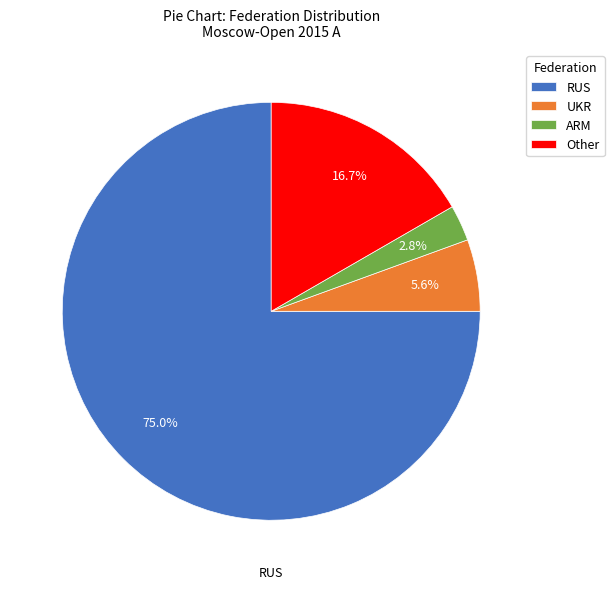

To the nearest percent, what percentage of the pie is Other?

17%